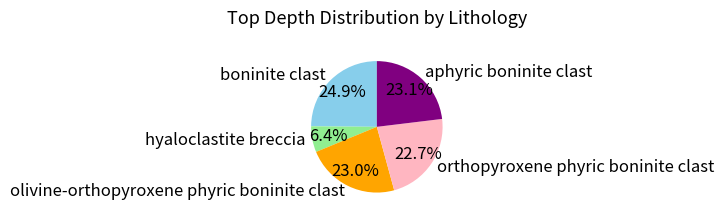

How many segments does this pie chart have?

5